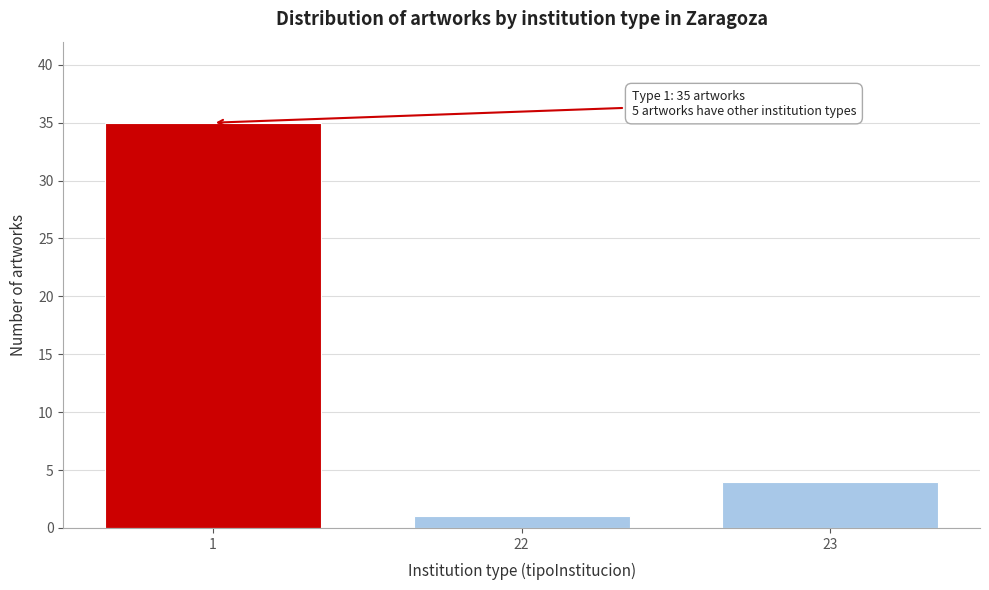

Reading left to right, what are all the values shown in this chart?

35	1	4